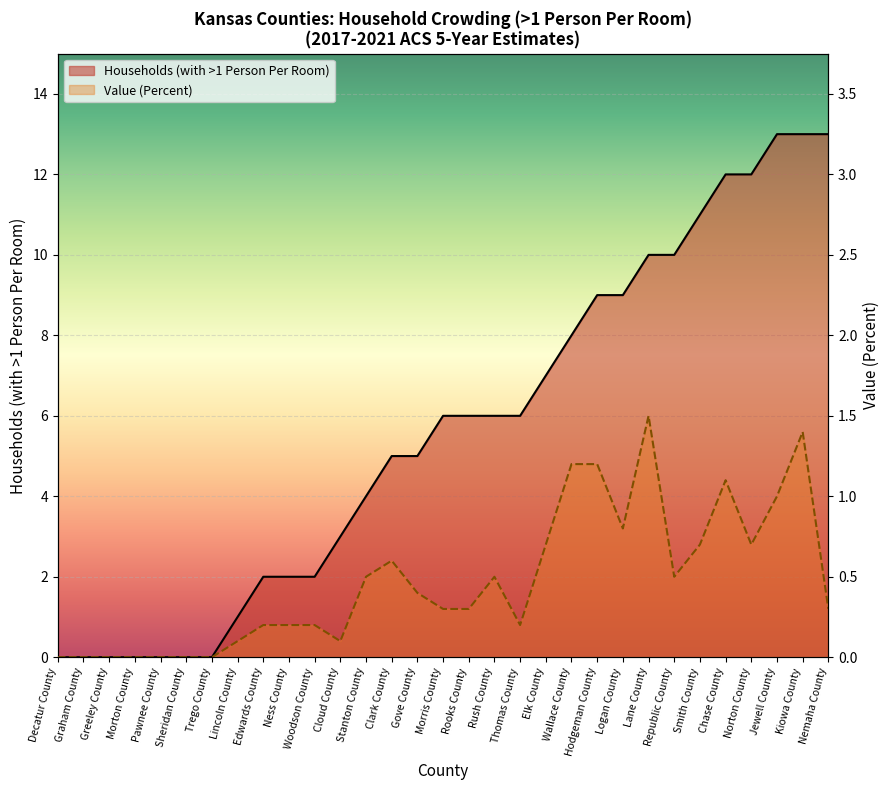

What is the label of the 30th point from the left?

Kiowa County